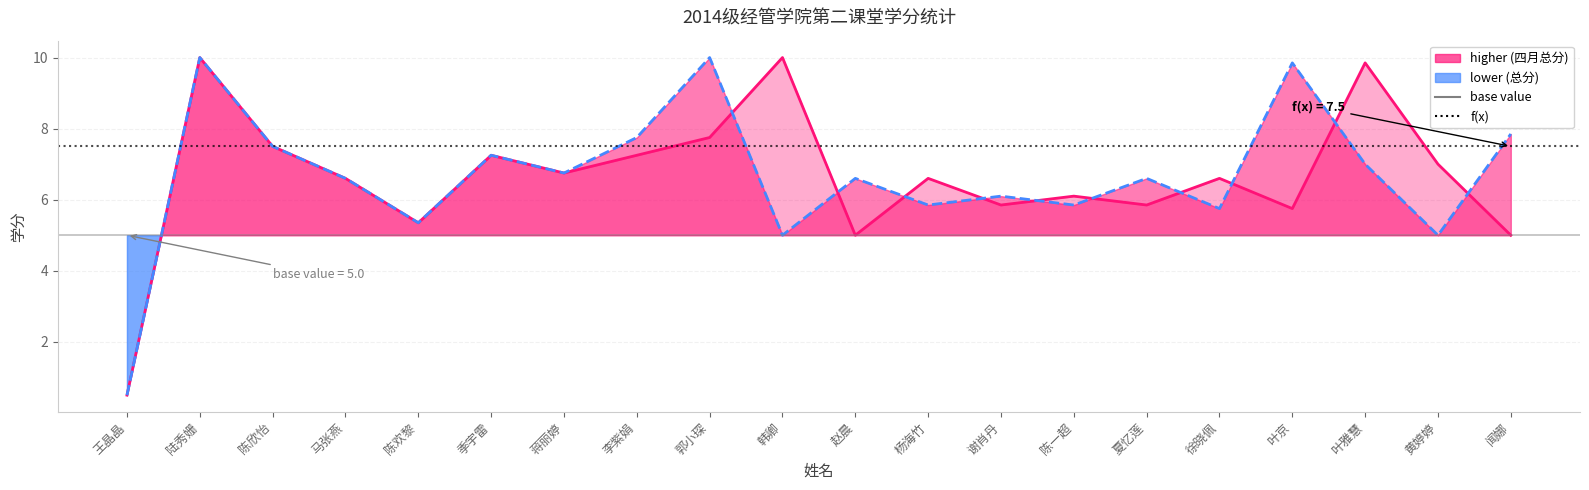

How many interior local peaks does the 总分 series have?

7